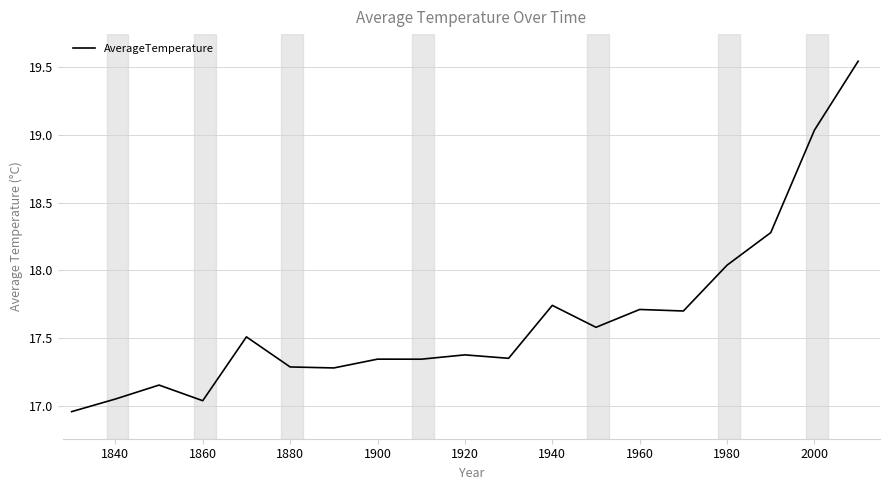

What is the difference between the maximum and minimum values?

2.6